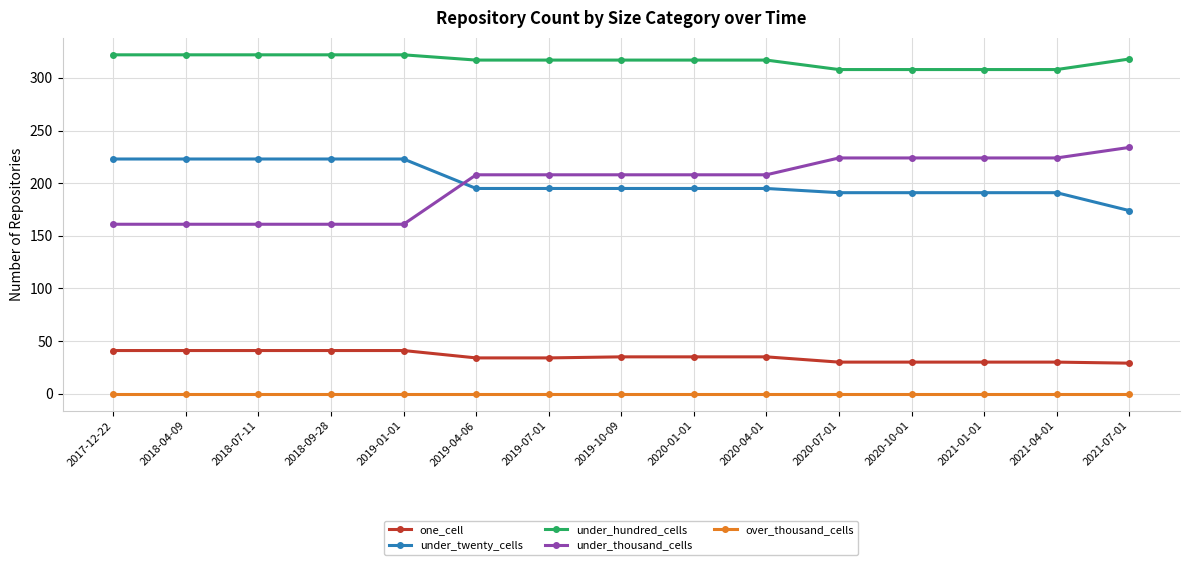

How many data points in under_thousand_cells are less than 208?

5